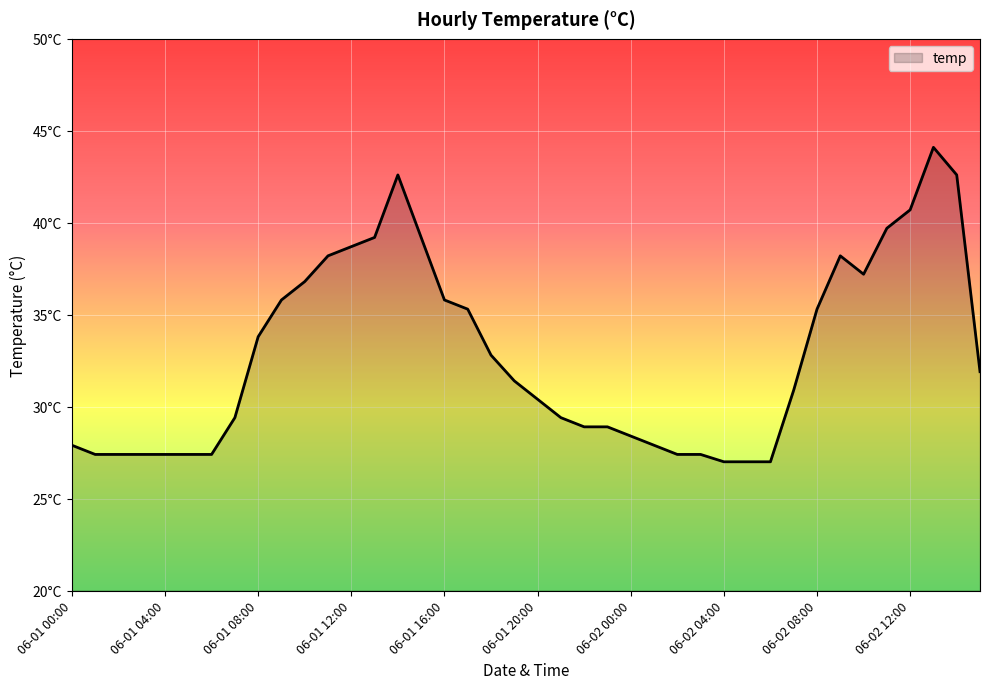

Does the chart have visible grid lines?

Yes